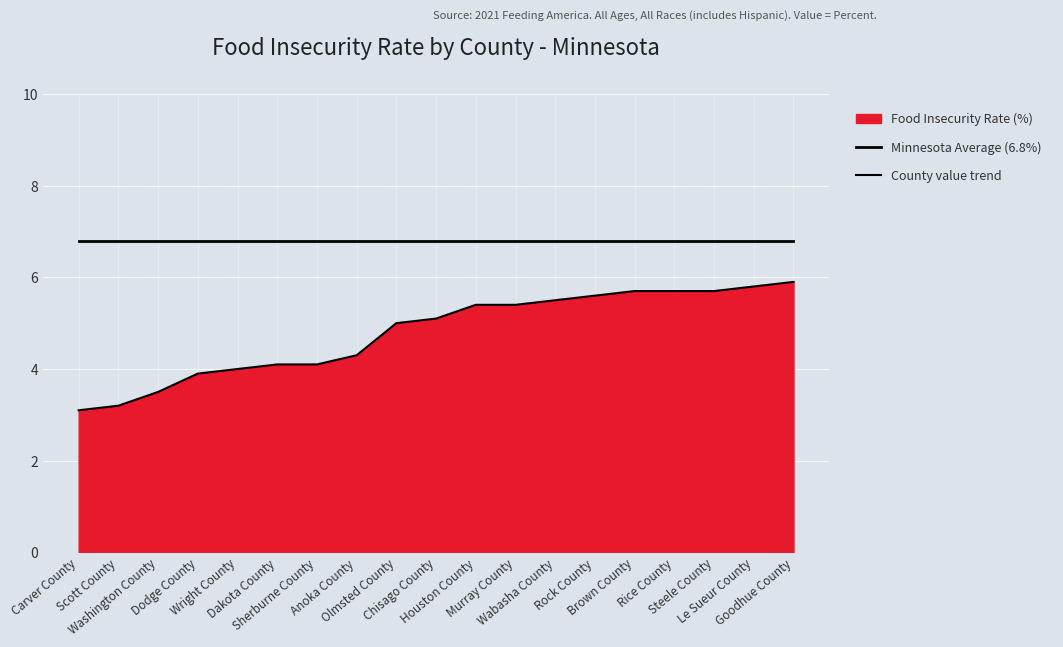

Reading left to right, transcribe all the data shown in this chart.

Minnesota Average (6.8%): Carver County=6.8	Scott County=6.8	Washington County=6.8	Dodge County=6.8	Wright County=6.8	Dakota County=6.8	Sherburne County=6.8	Anoka County=6.8	Olmsted County=6.8	Chisago County=6.8	Houston County=6.8	Murray County=6.8	Wabasha County=6.8	Rock County=6.8	Brown County=6.8	Rice County=6.8	Steele County=6.8	Le Sueur County=6.8	Goodhue County=6.8
County value trend: Carver County=3.1	Scott County=3.2	Washington County=3.5	Dodge County=3.9	Wright County=4.0	Dakota County=4.1	Sherburne County=4.1	Anoka County=4.3	Olmsted County=5.0	Chisago County=5.1	Houston County=5.4	Murray County=5.4	Wabasha County=5.5	Rock County=5.6	Brown County=5.7	Rice County=5.7	Steele County=5.7	Le Sueur County=5.8	Goodhue County=5.9